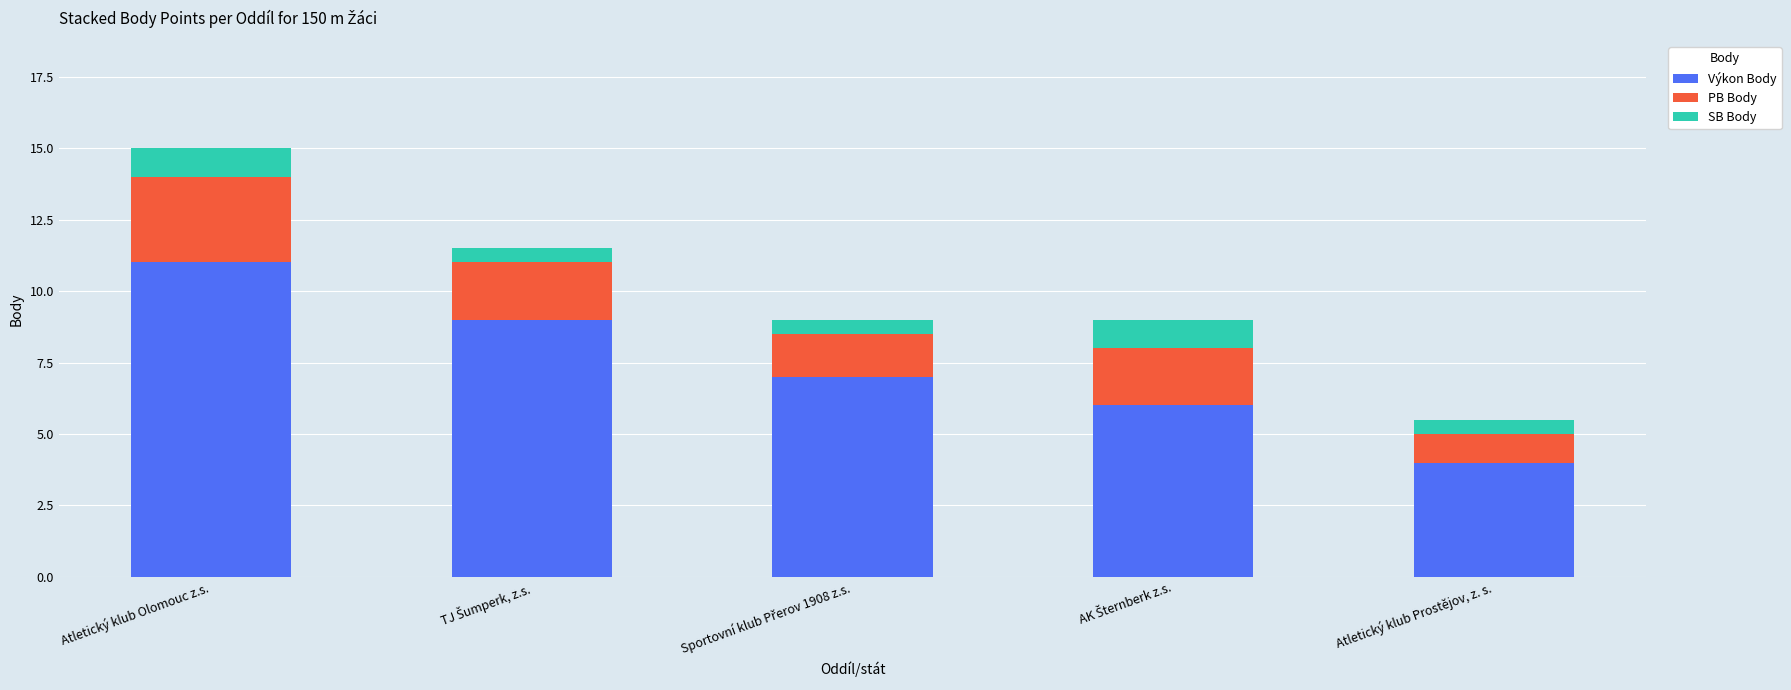

At which category is the sum across all series the highest?

Atletický klub Olomouc z.s.